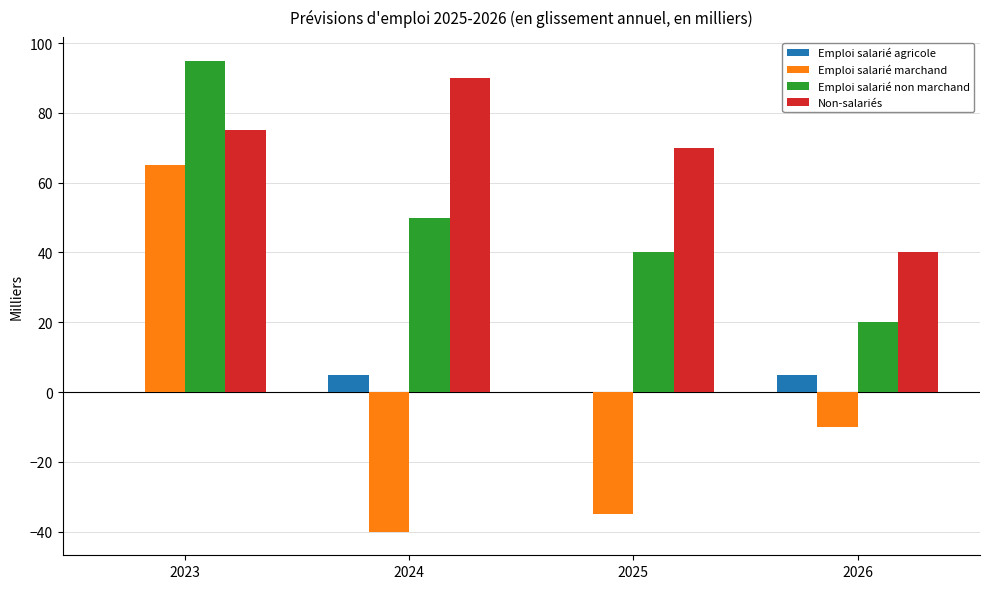

What is the total value across all series at 2024?

105